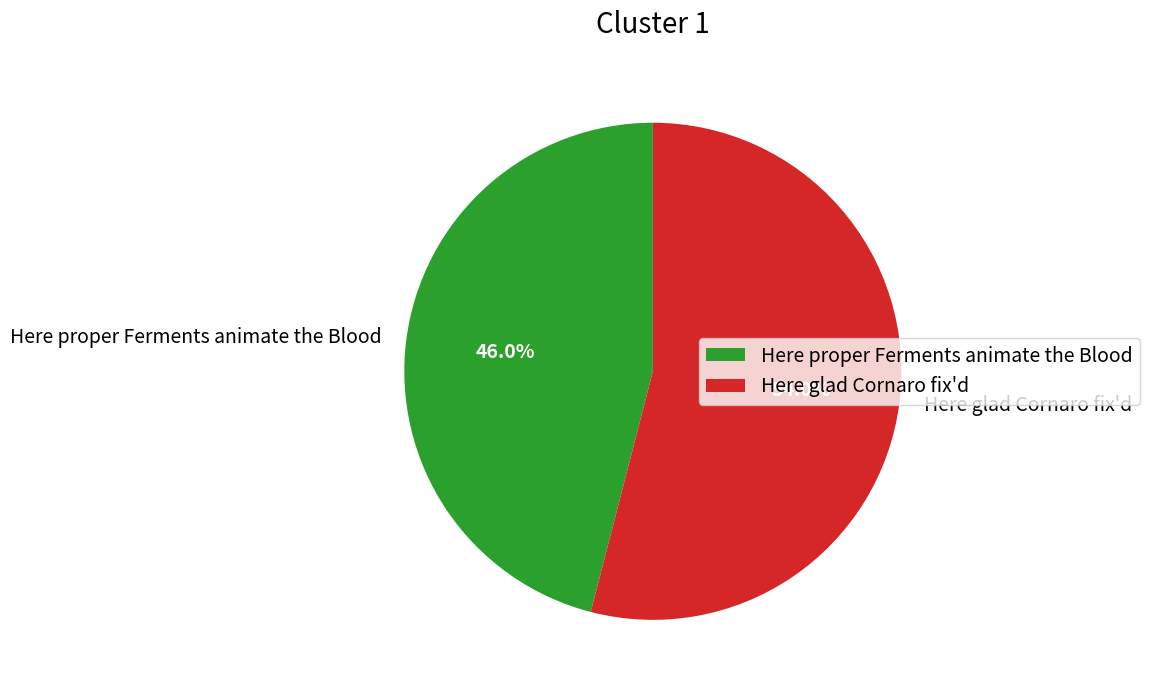

Is Here glad Cornaro fix'd the majority of the pie?

Yes